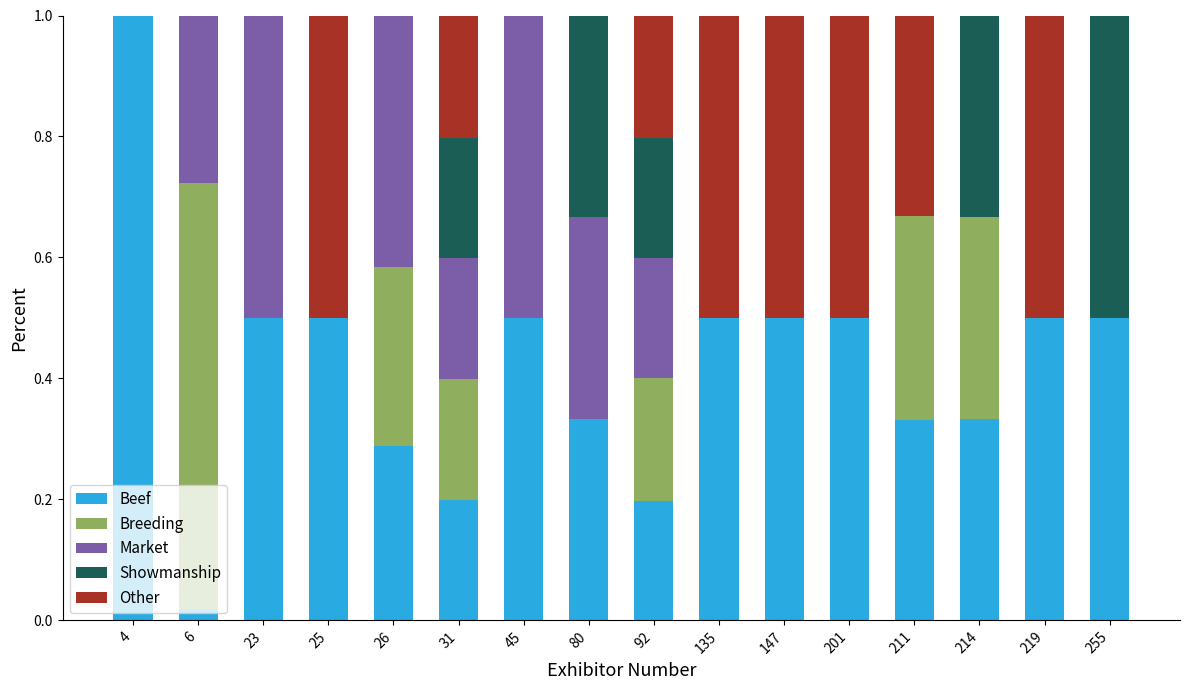

What is the highest value of the Beef series?

1.0